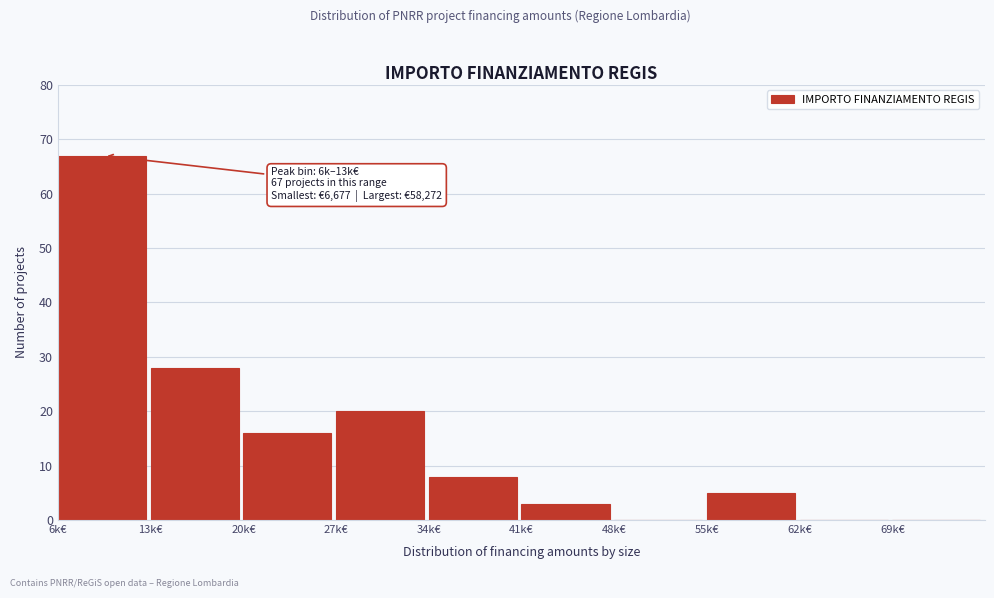

Reading left to right, extract all data points from this chart.

6k€=67	13k€=28	20k€=16	27k€=20	34k€=8	41k€=3	48k€=0	55k€=5	62k€=0	69k€=0